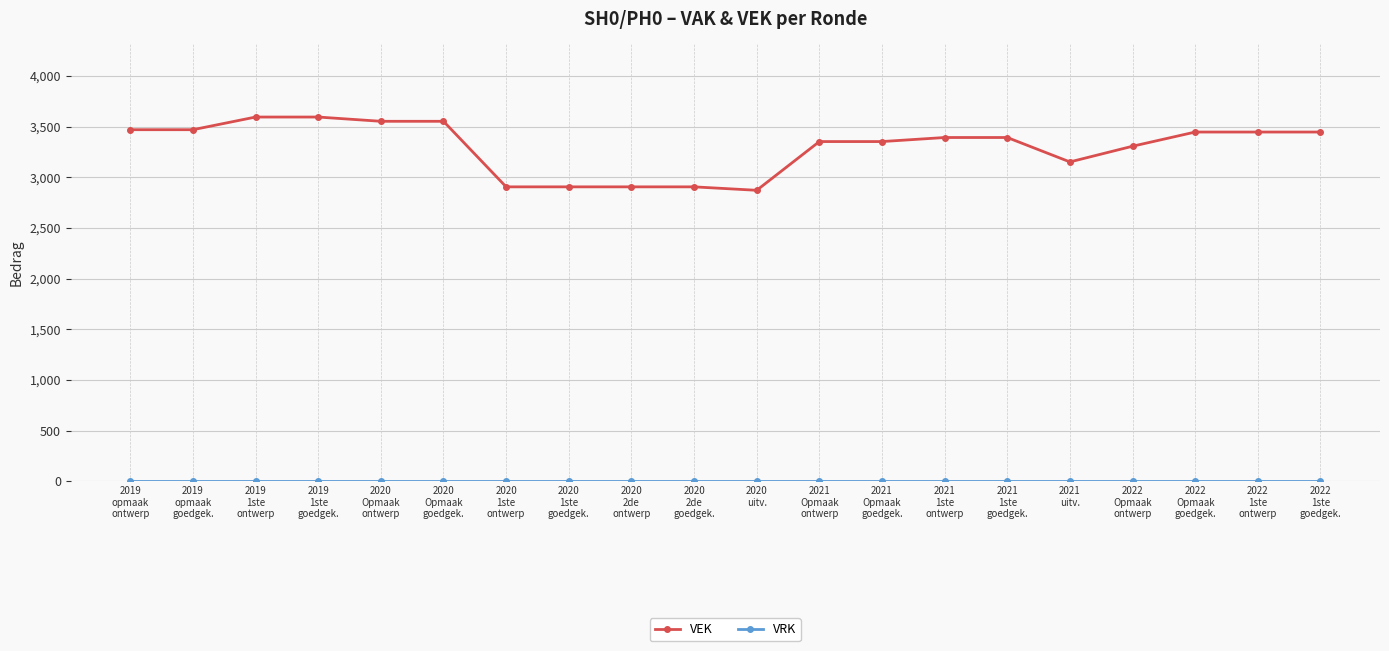

Which series has the largest total across all categories?

VEK